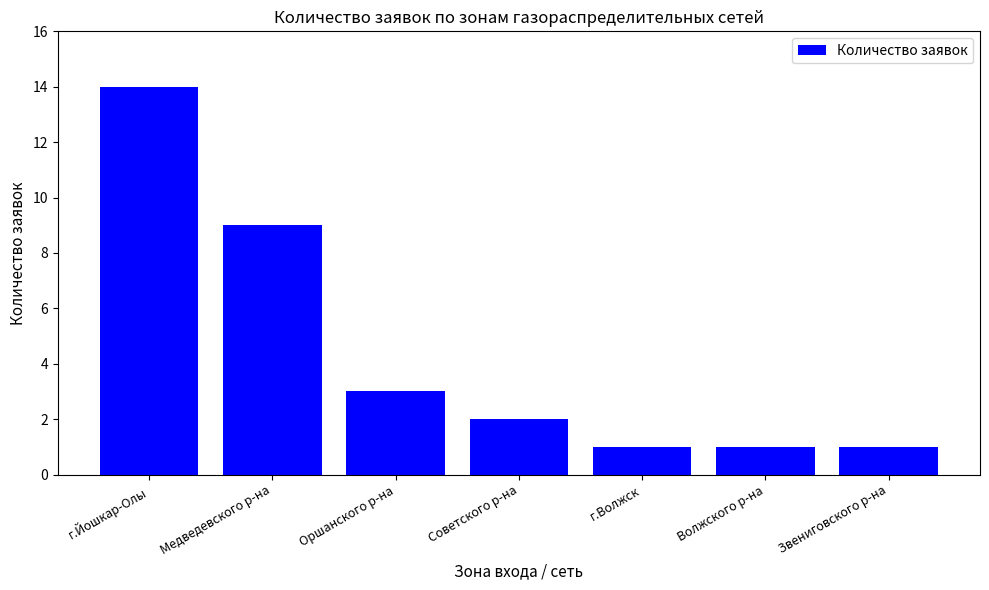

What is the difference between the second highest and minimum values?

8